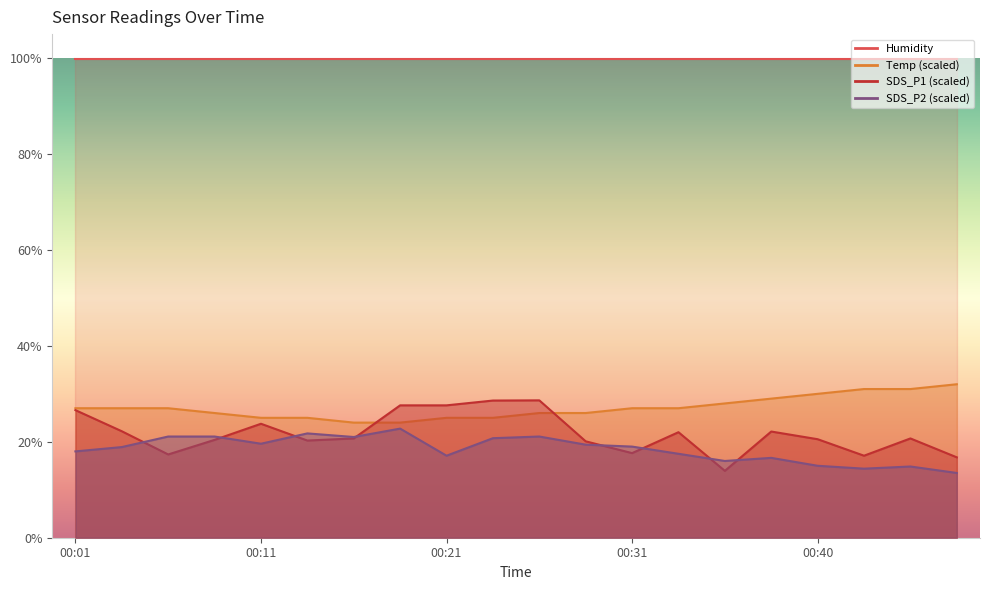

Where does the SDS_P2 series first go above 19?

00:06